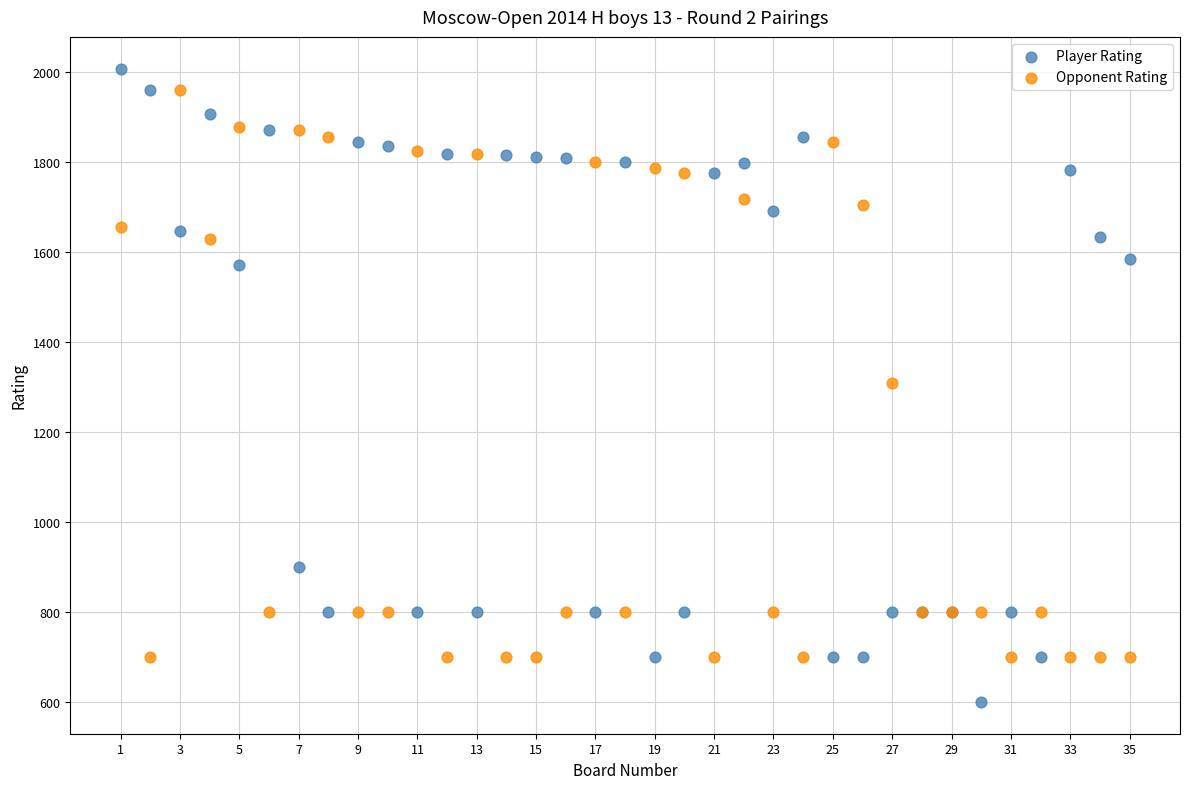

What is the X range (max minus min) for the scatter plot?

34